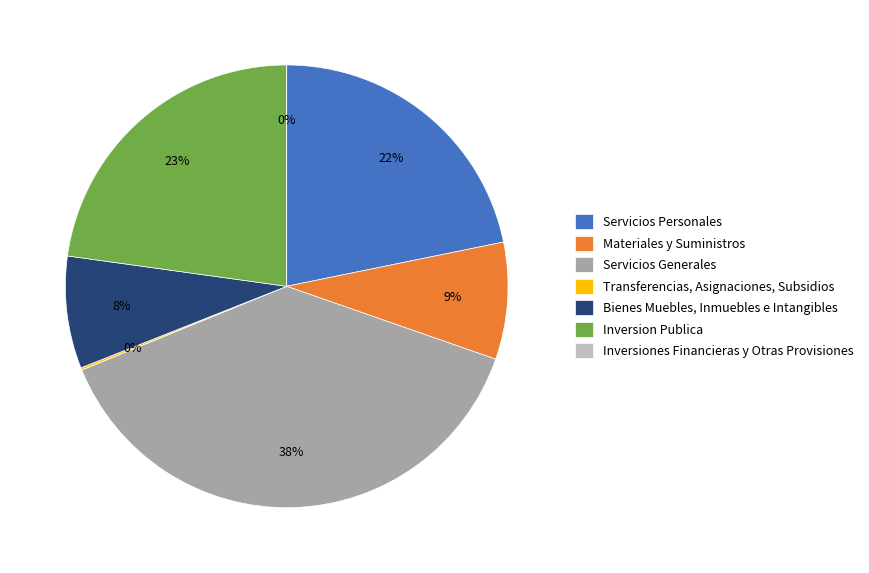

Which category has the smallest portion of the pie?

Inversiones Financieras y Otras Provisiones